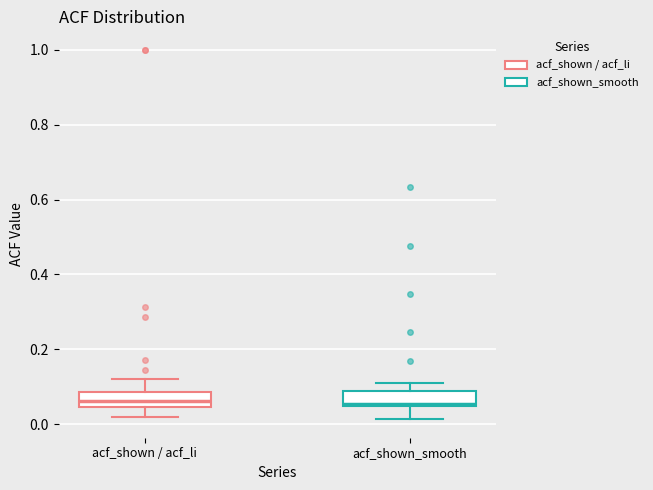

Reading left to right, read every box against the y-axis: the position of its median line, the range the box covers, and the ends of its whiskers. The values are not printed on the chart, so give them approximately, as read against the axis.

acf_shown / acf_li: median 0.06, box 0.04 to 0.08, whiskers 0.02 to 0.12
acf_shown_smooth: median 0.06, box 0.04 to 0.08, whiskers 0.02 to 0.12